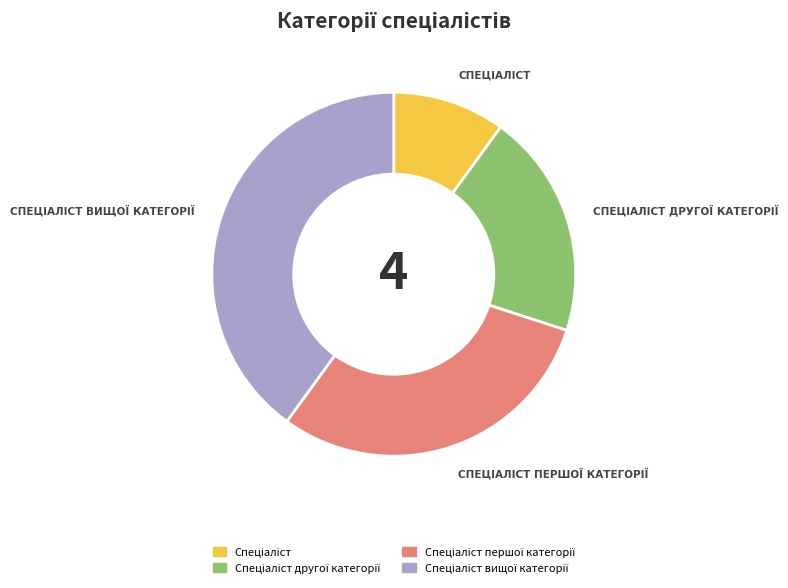

Does any single category account for the majority?

No